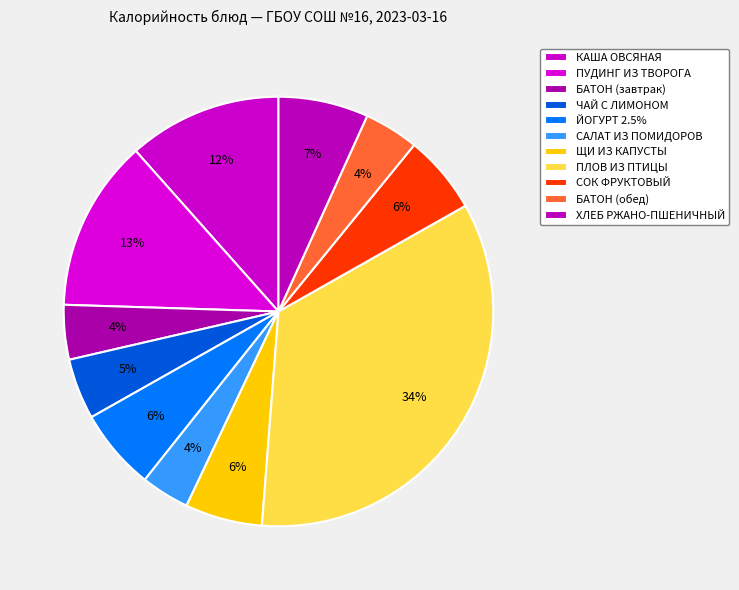

To the nearest percent, what is the difference between the САЛАТ ИЗ ПОМИДОРОВ and ЩИ ИЗ КАПУСТЫ slice percentages?

2%